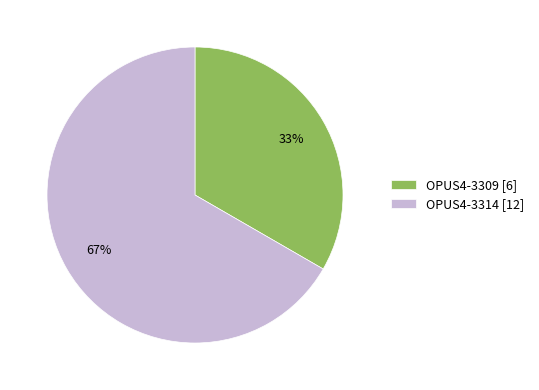

Rank the categories by value from lowest to highest.

OPUS4-3309, OPUS4-3314